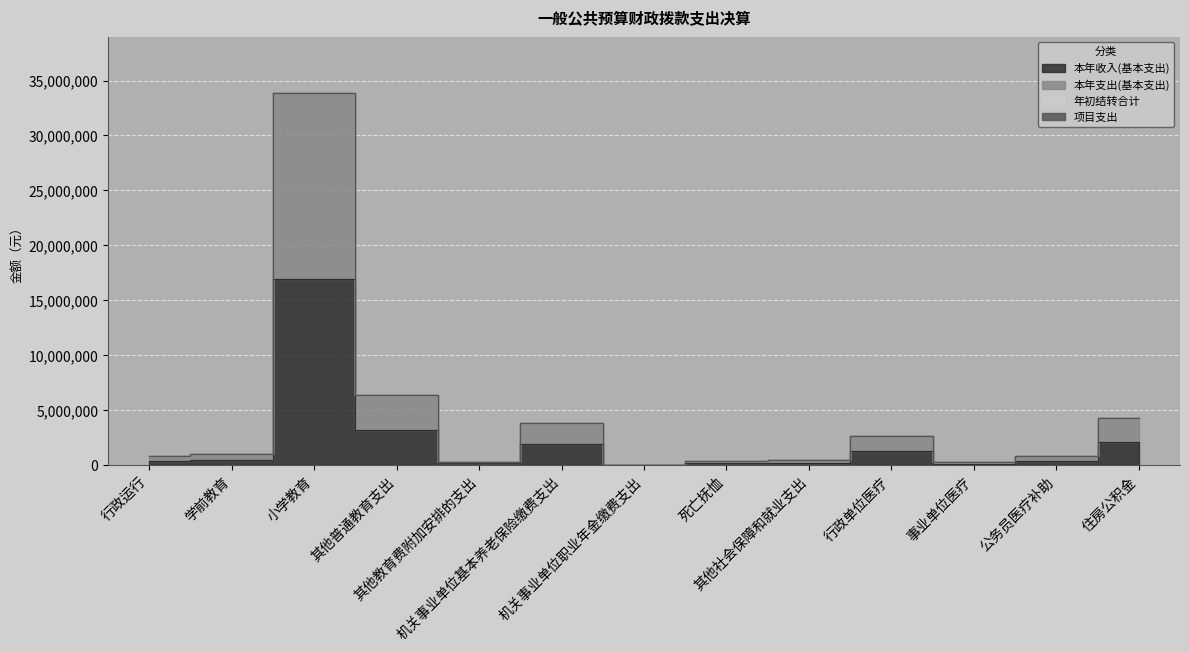

Rank the series by their maximum value, from lowest to highest.

本年收入(基本支出), 本年支出(基本支出)